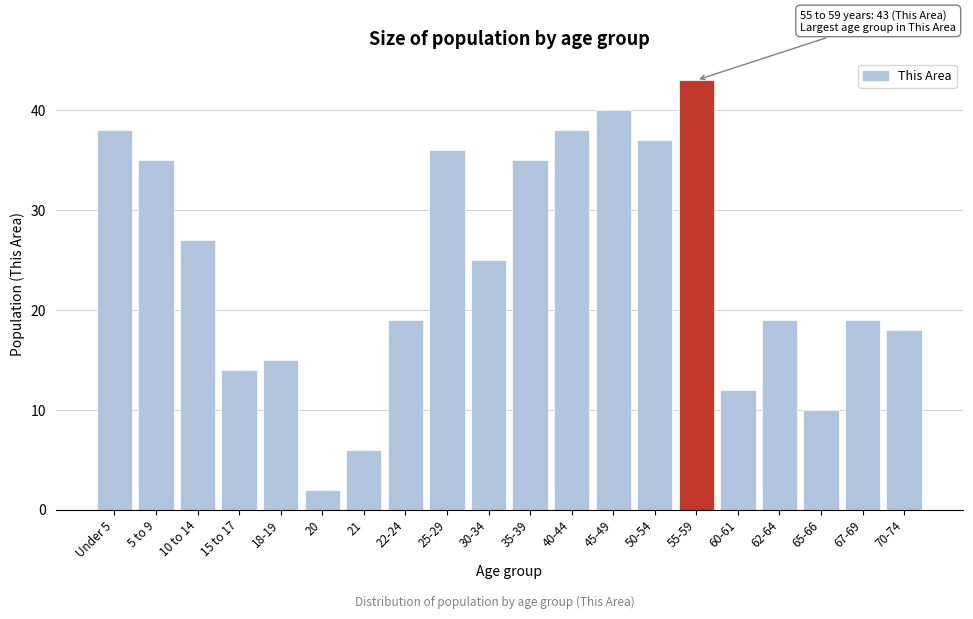

Reading left to right, extract all data points from this chart.

38	35	27	14	15	2	6	19	36	25	35	38	40	37	43	12	19	10	19	18